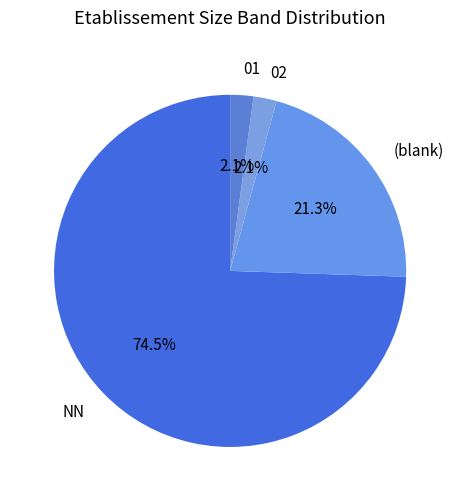

What portion of the pie excludes NN?

25.5%